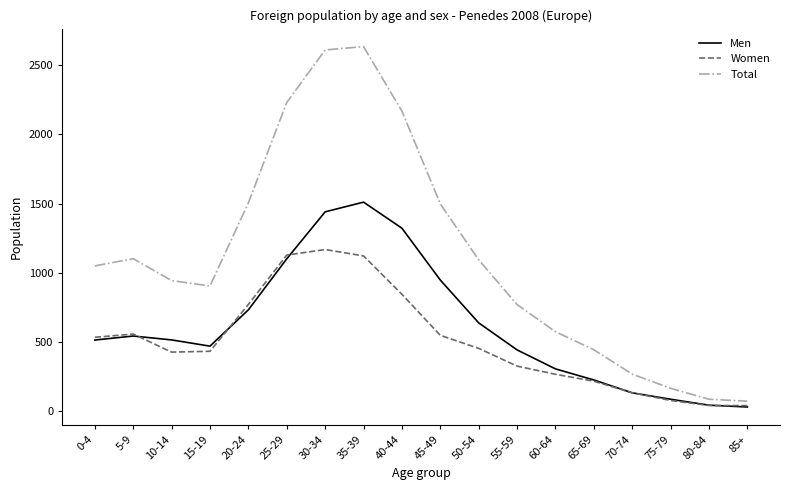

Rank the series by their average value, from lowest to highest.

Women, Men, Total